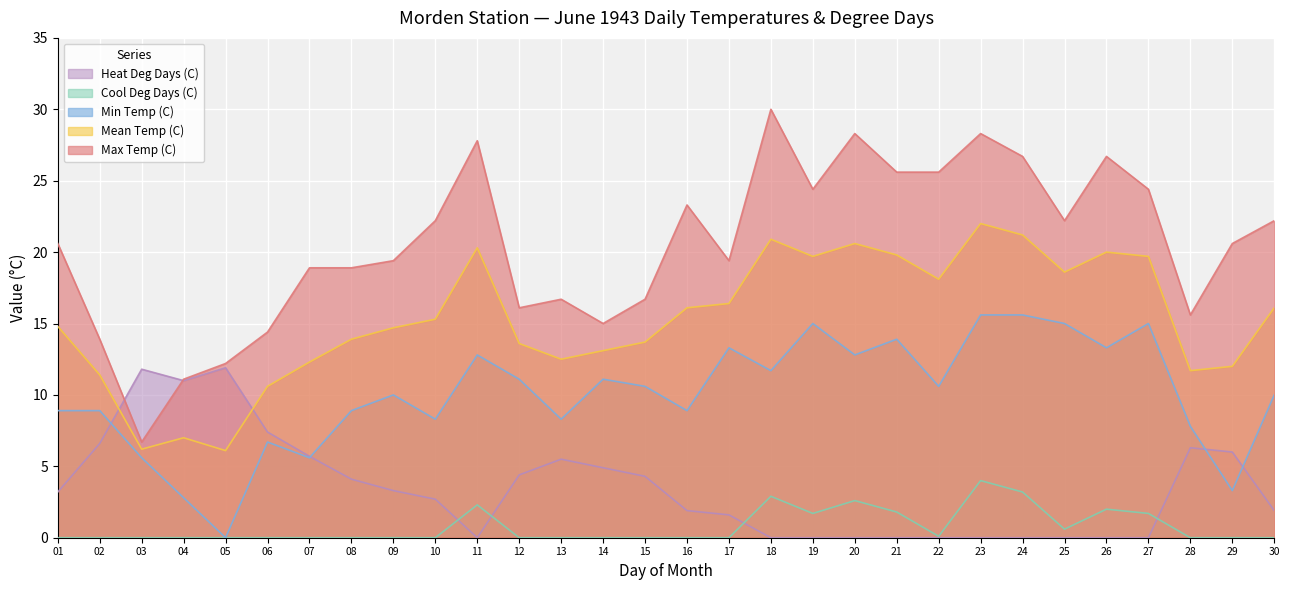

What is the spread (max minus min) of values at 02?

13.9